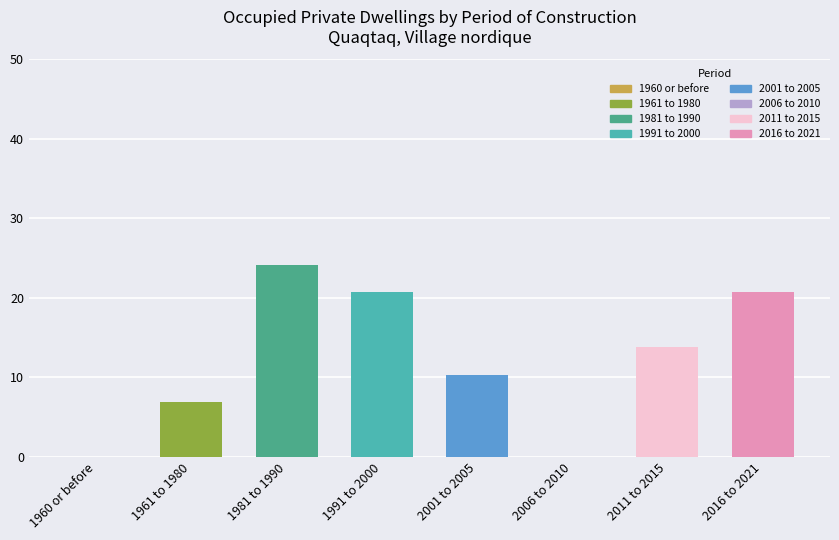

What is the sum of all values?

96.5